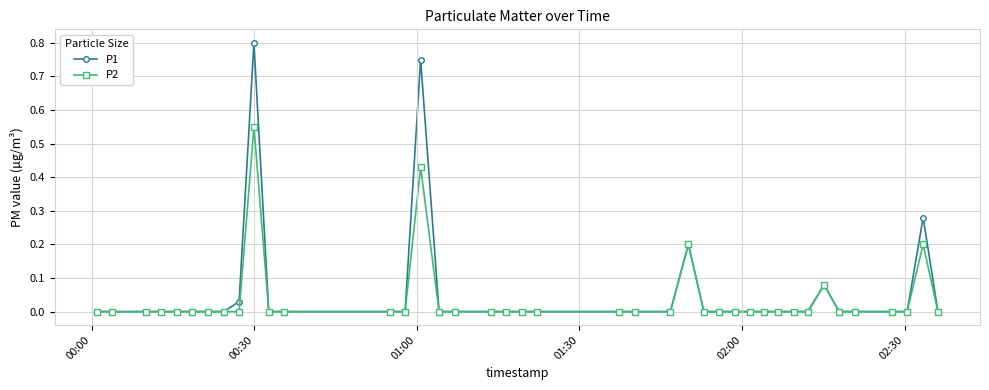

True or false: P1 has more than 1 points higher than both neighbors.

True